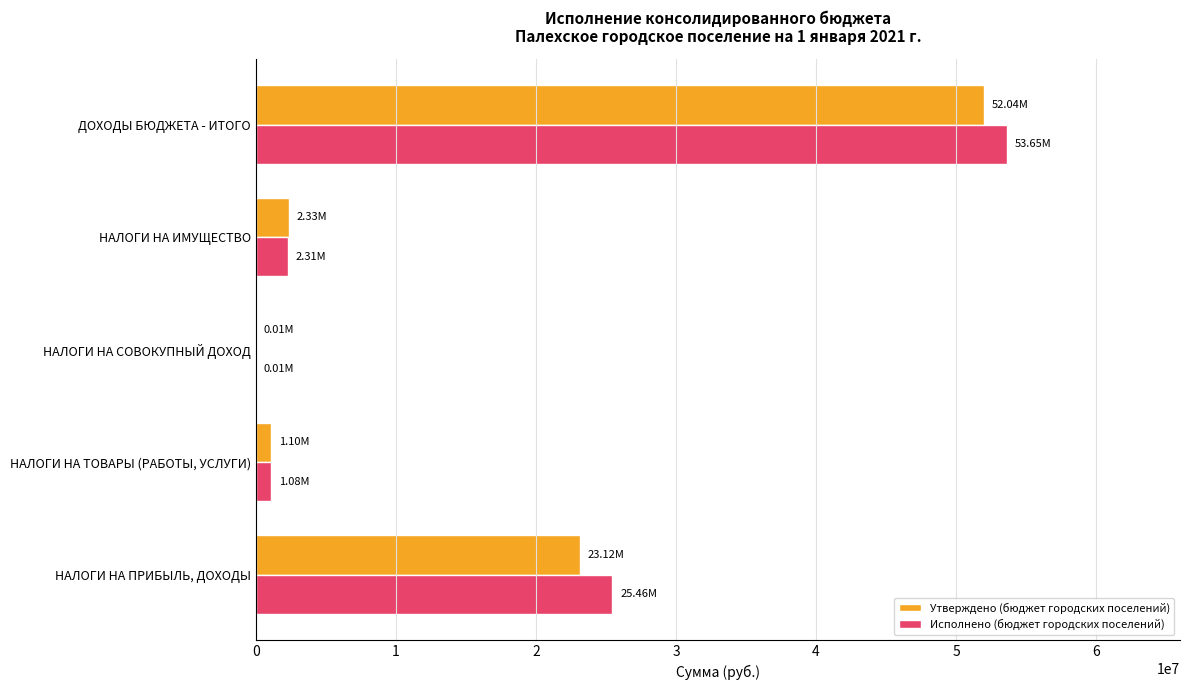

What is the average value of the Утверждено (бюджет городских поселений) series?

15719455.5